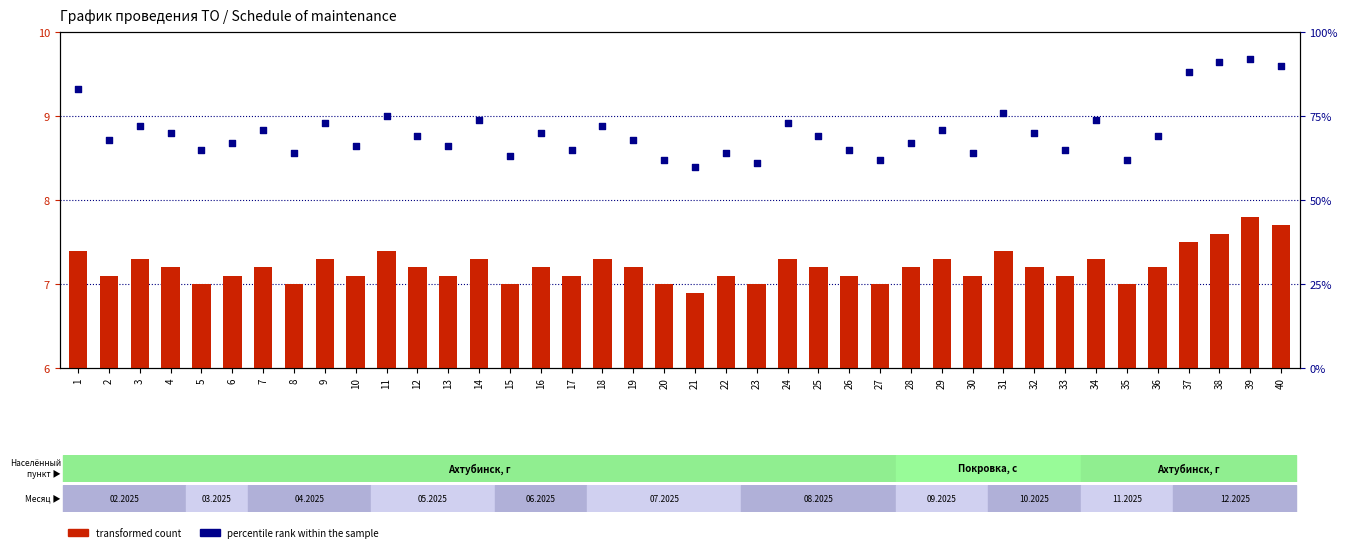

What are all the series names shown in the legend?

transformed count, percentile rank within the sample